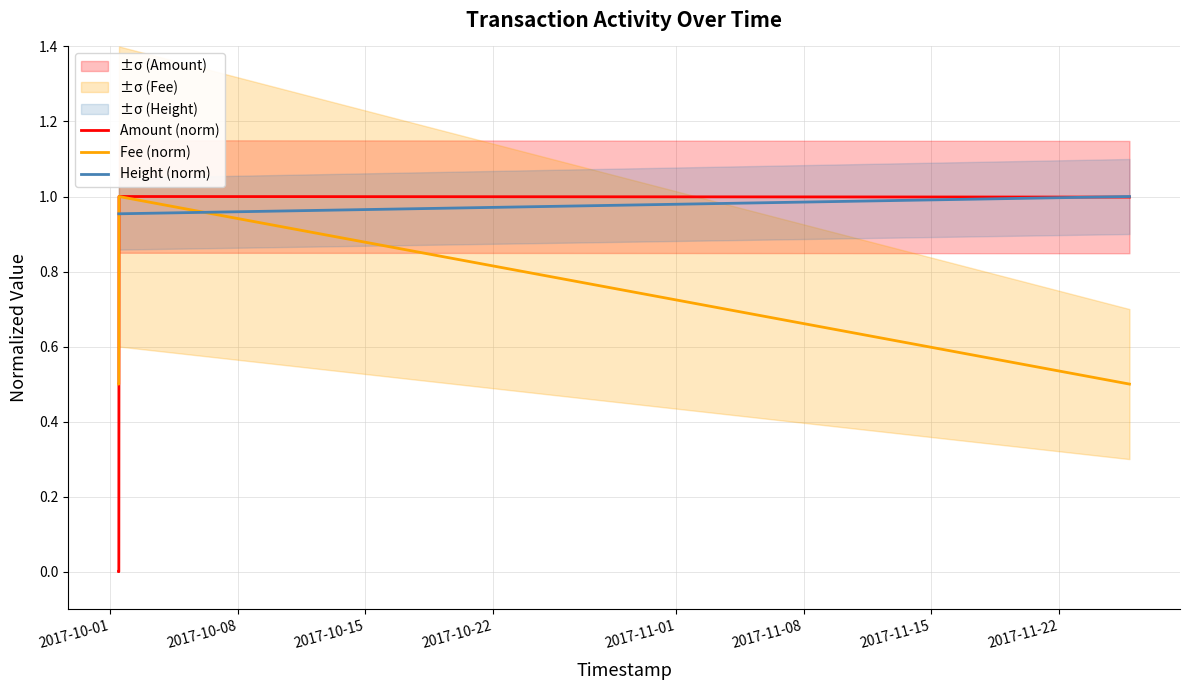

Count the Height (norm) values in the range 0 to 1.

4